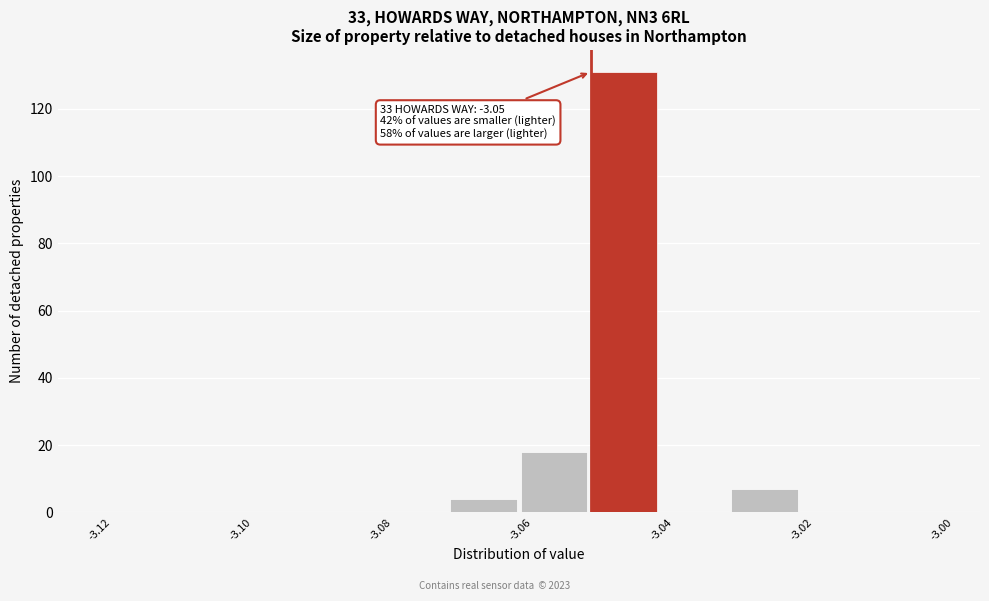

Which range on the x-axis has the tallest bar?

-3.05 to -3.04